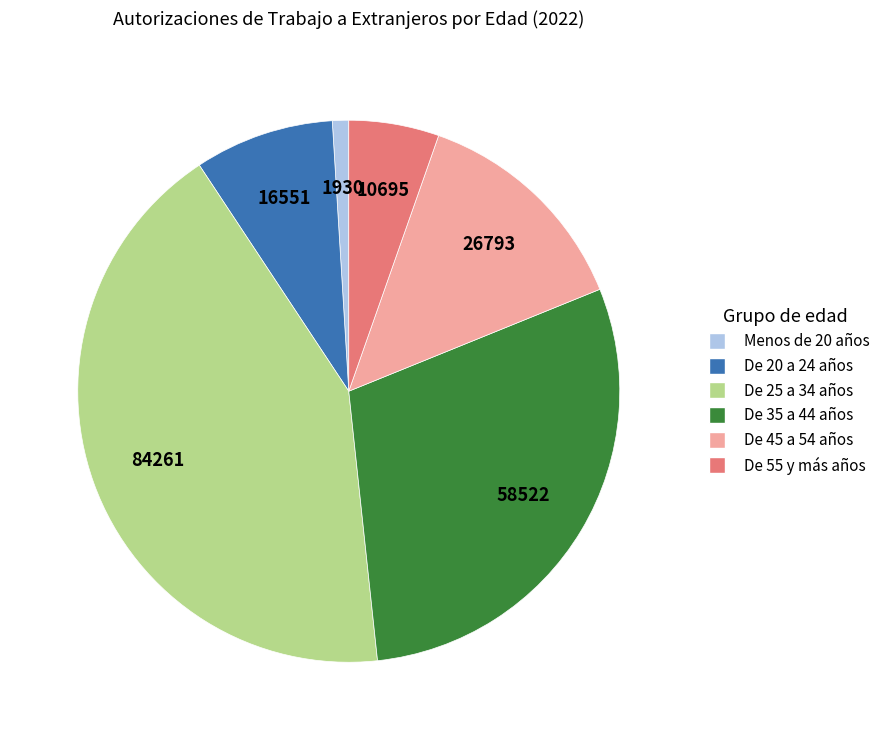

What is the largest slice in the pie chart?

De 25 a 34 años